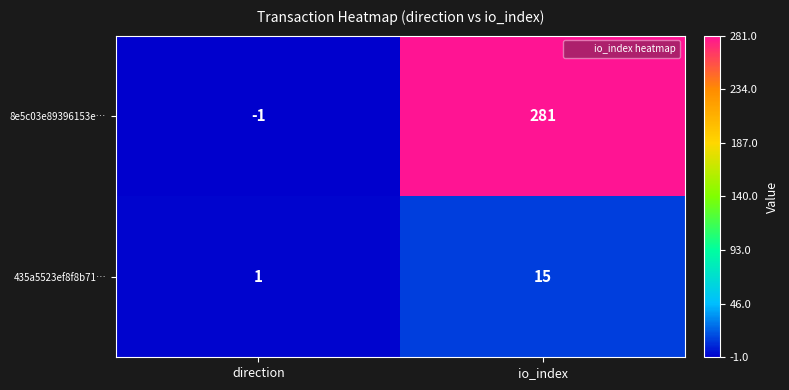

The value of 435a5523ef8f8b71… at io_index is 4. True or false?

False